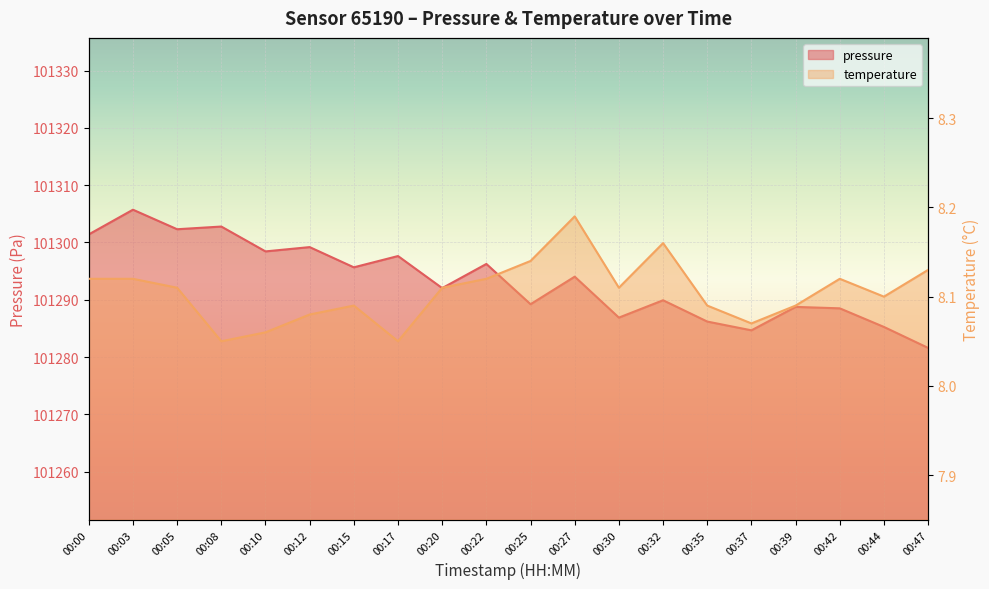

Reading left to right, list all the values displayed in this chart.

pressure: 101301.4	101305.7	101302.3	101302.8	101298.4	101299.2	101295.7	101297.6	101292.0	101296.2	101289.2	101294.0	101286.9	101289.9	101286.2	101284.7	101288.8	101288.5	101285.2	101281.6
temperature: 8.1	8.1	8.1	8.1	8.1	8.1	8.1	8.1	8.1	8.1	8.1	8.2	8.1	8.2	8.1	8.1	8.1	8.1	8.1	8.1